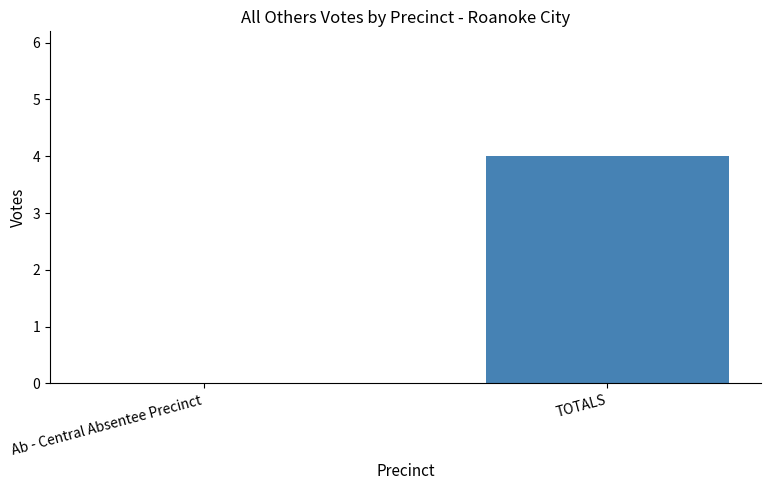

What is the sum of all values?

4